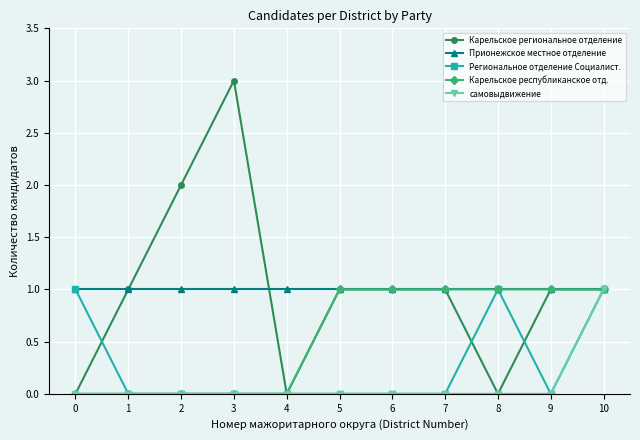

What is the value of the Карельское региональное отделение point at the 11th from the left?

1